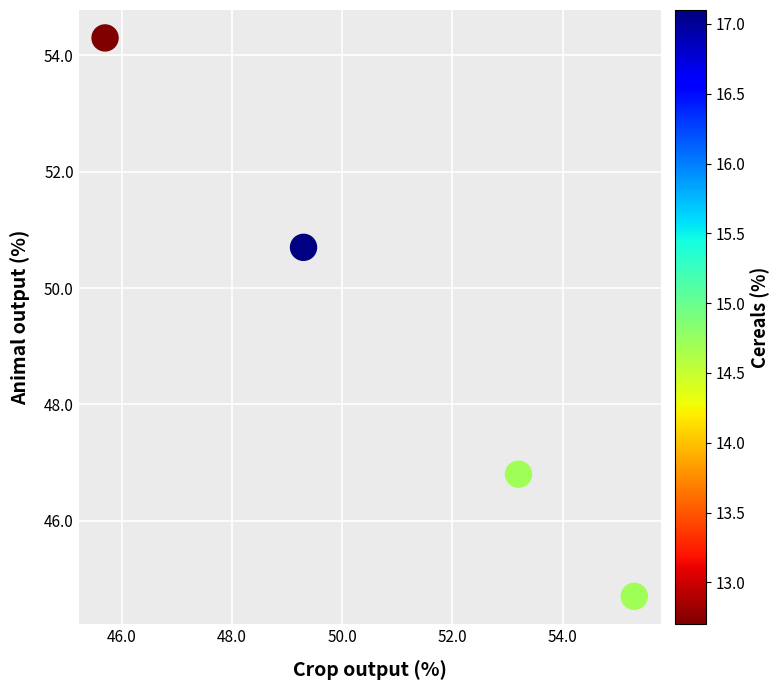

What Y value in the scatter plot is closest to 49?

50.7